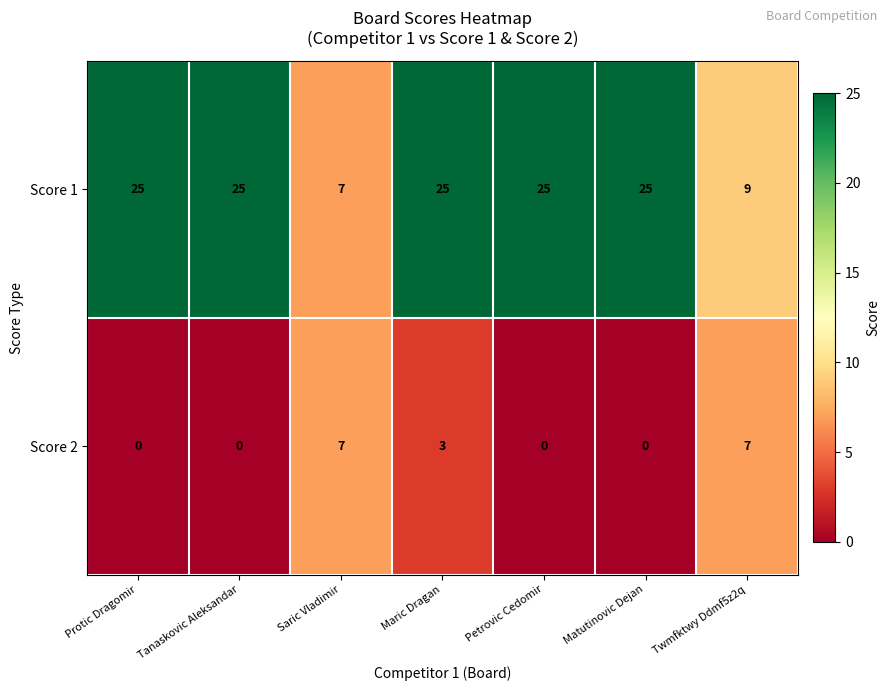

Count the number of data series in this chart.

2